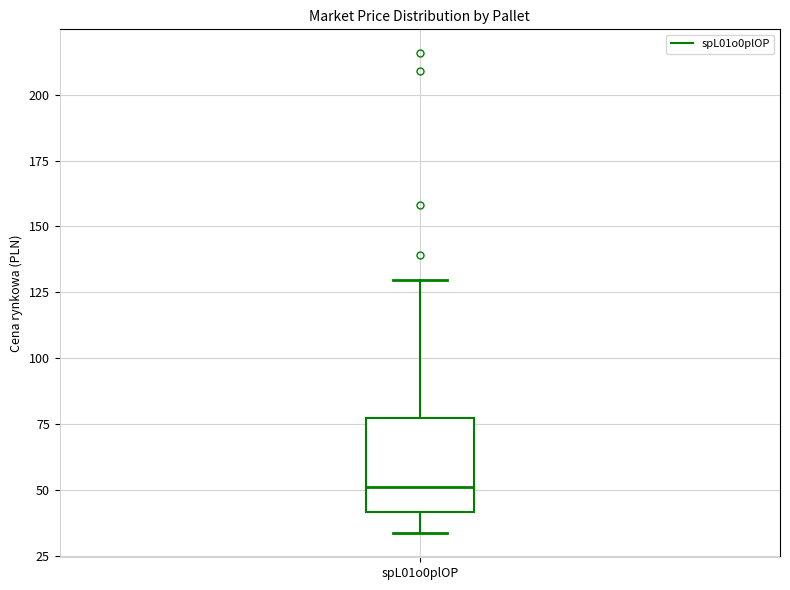

Transcribe this box plot: give where the median line is, the range the box spans, and where the two whiskers end, as read against the y-axis. The values are not printed on the chart, so give them approximately, as read against the axis.

median 50, box 40 to 75, whiskers 35 to 130